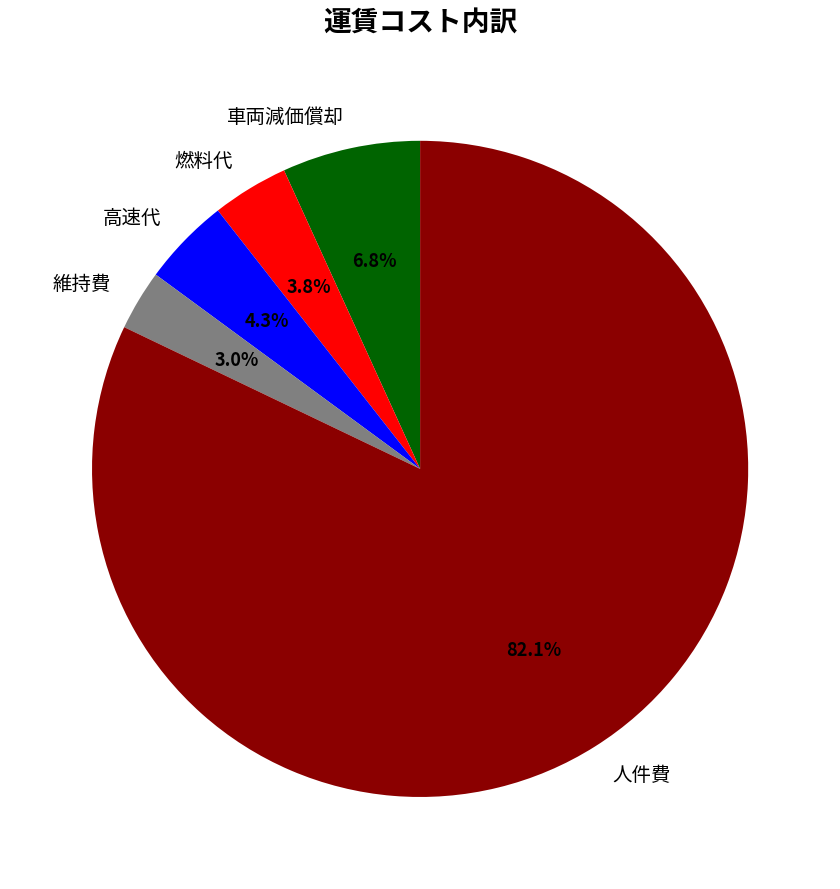

Do 維持費 and 人件費 together represent more than half of the pie?

Yes